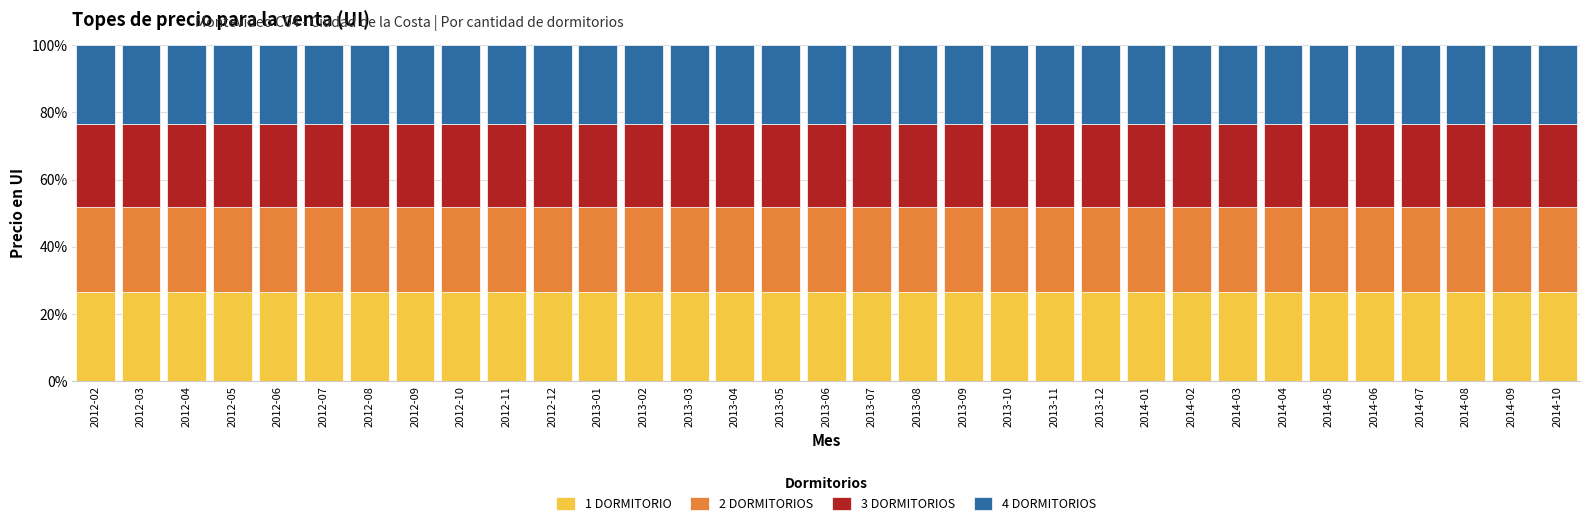

Are the bars horizontal?

No